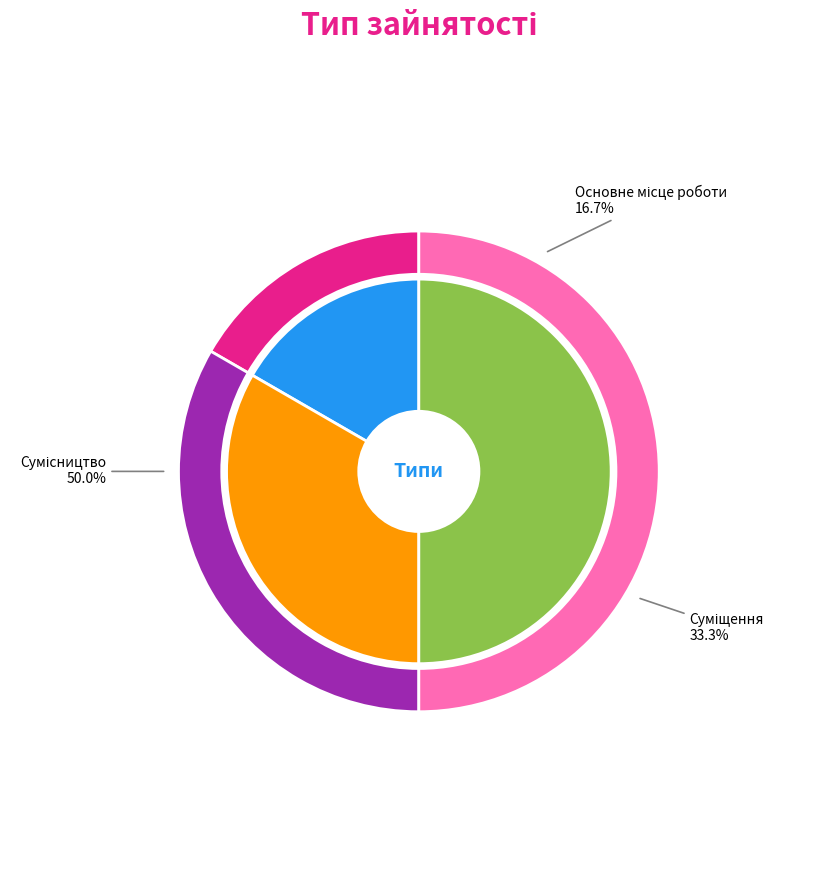

Does Сумісництво represent more than half of the total?

No